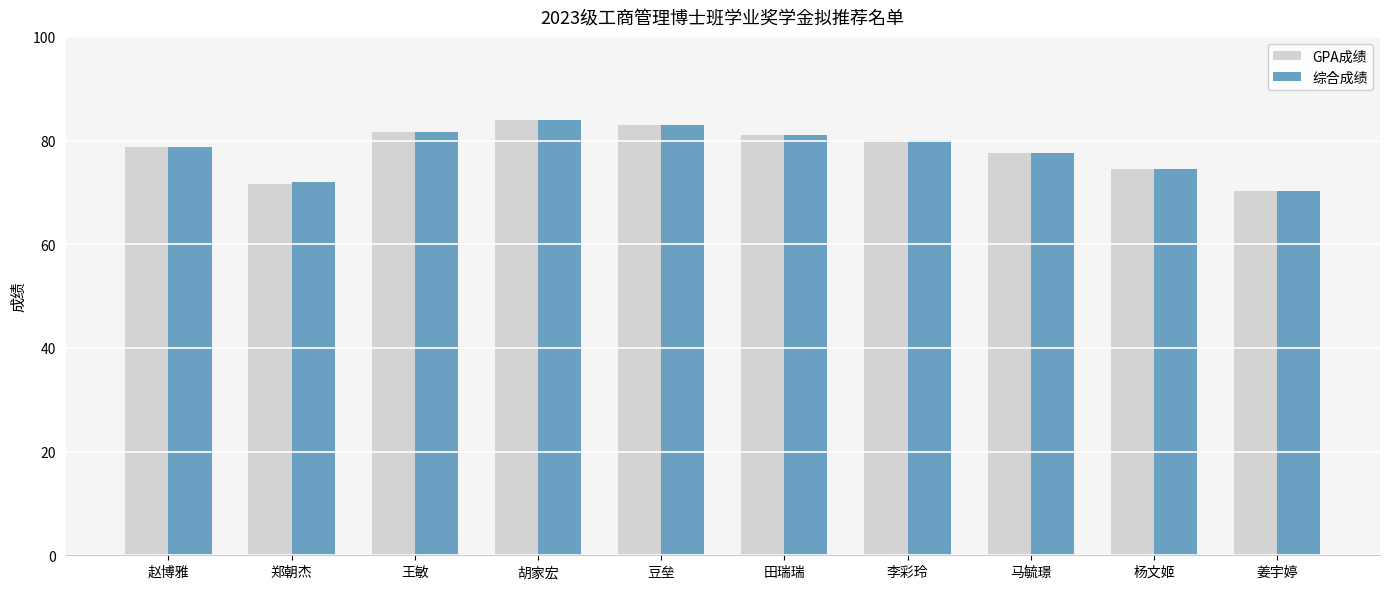

Where is 综合成绩 nearest to the value 77?

马毓璟